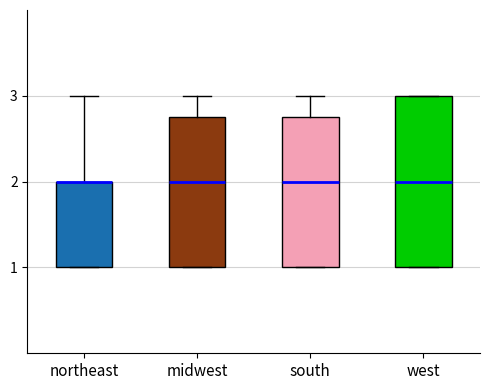

Which box is the tallest, from its lower edge to its upper edge?

west